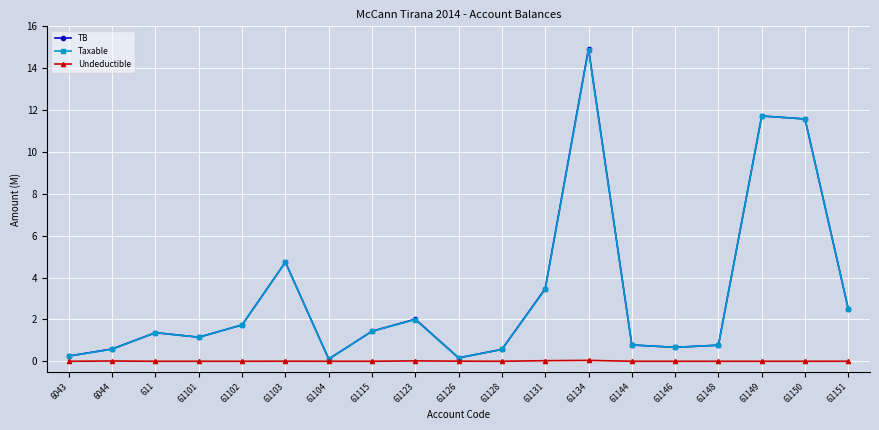

What is the difference between the Taxable values at 61101 and 61150?

10.4